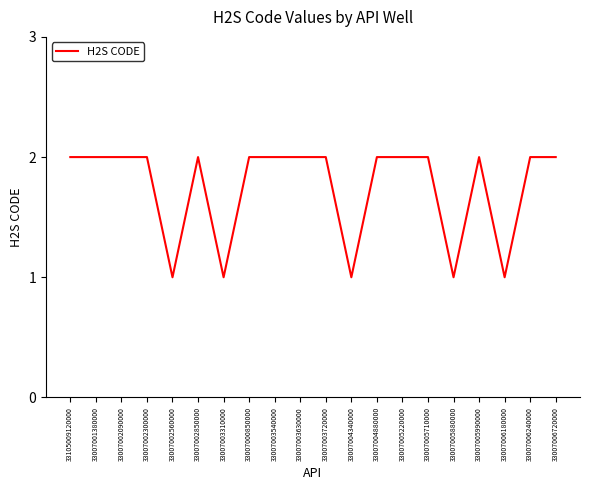

Is it true that the value at 33007003540000 is 1?

False